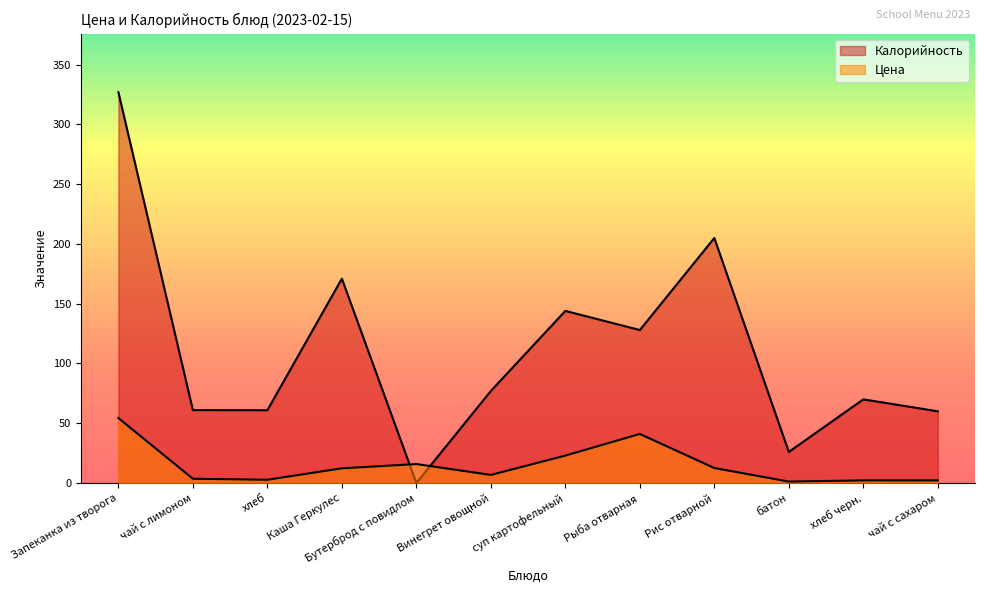

Which has a higher value, батон or Рис отварной?

Рис отварной